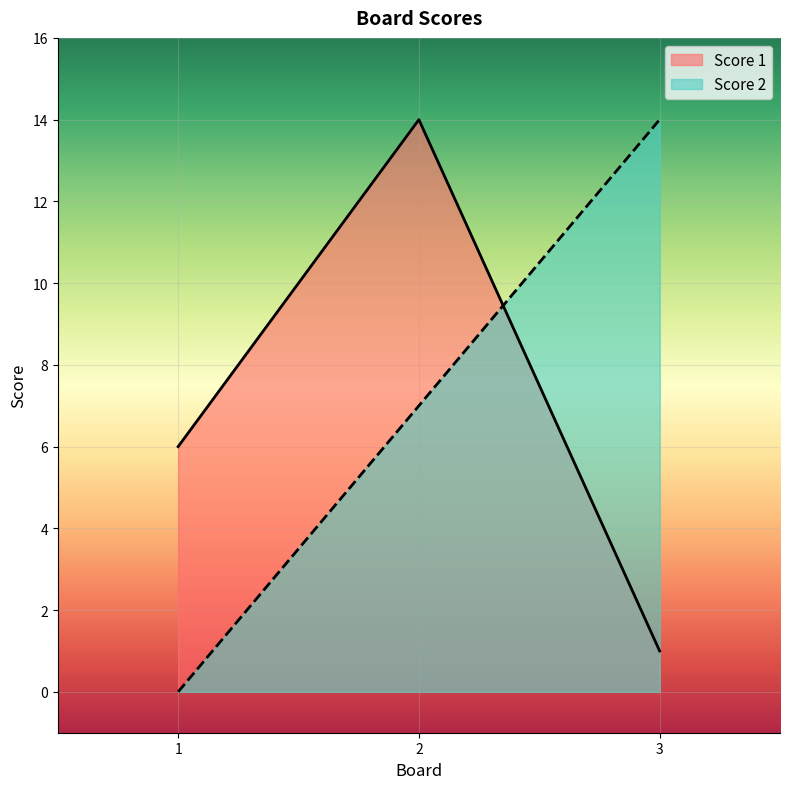

Is it true that Score 2 equals 12 at 2?

False